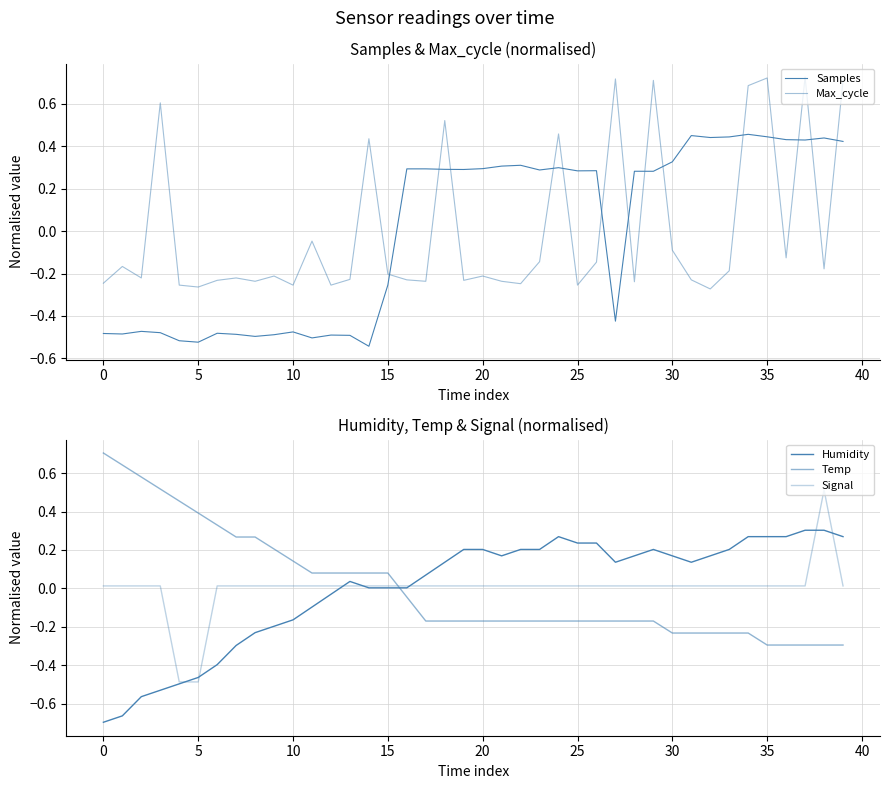

How many values in the Temp series exceed 0?

16